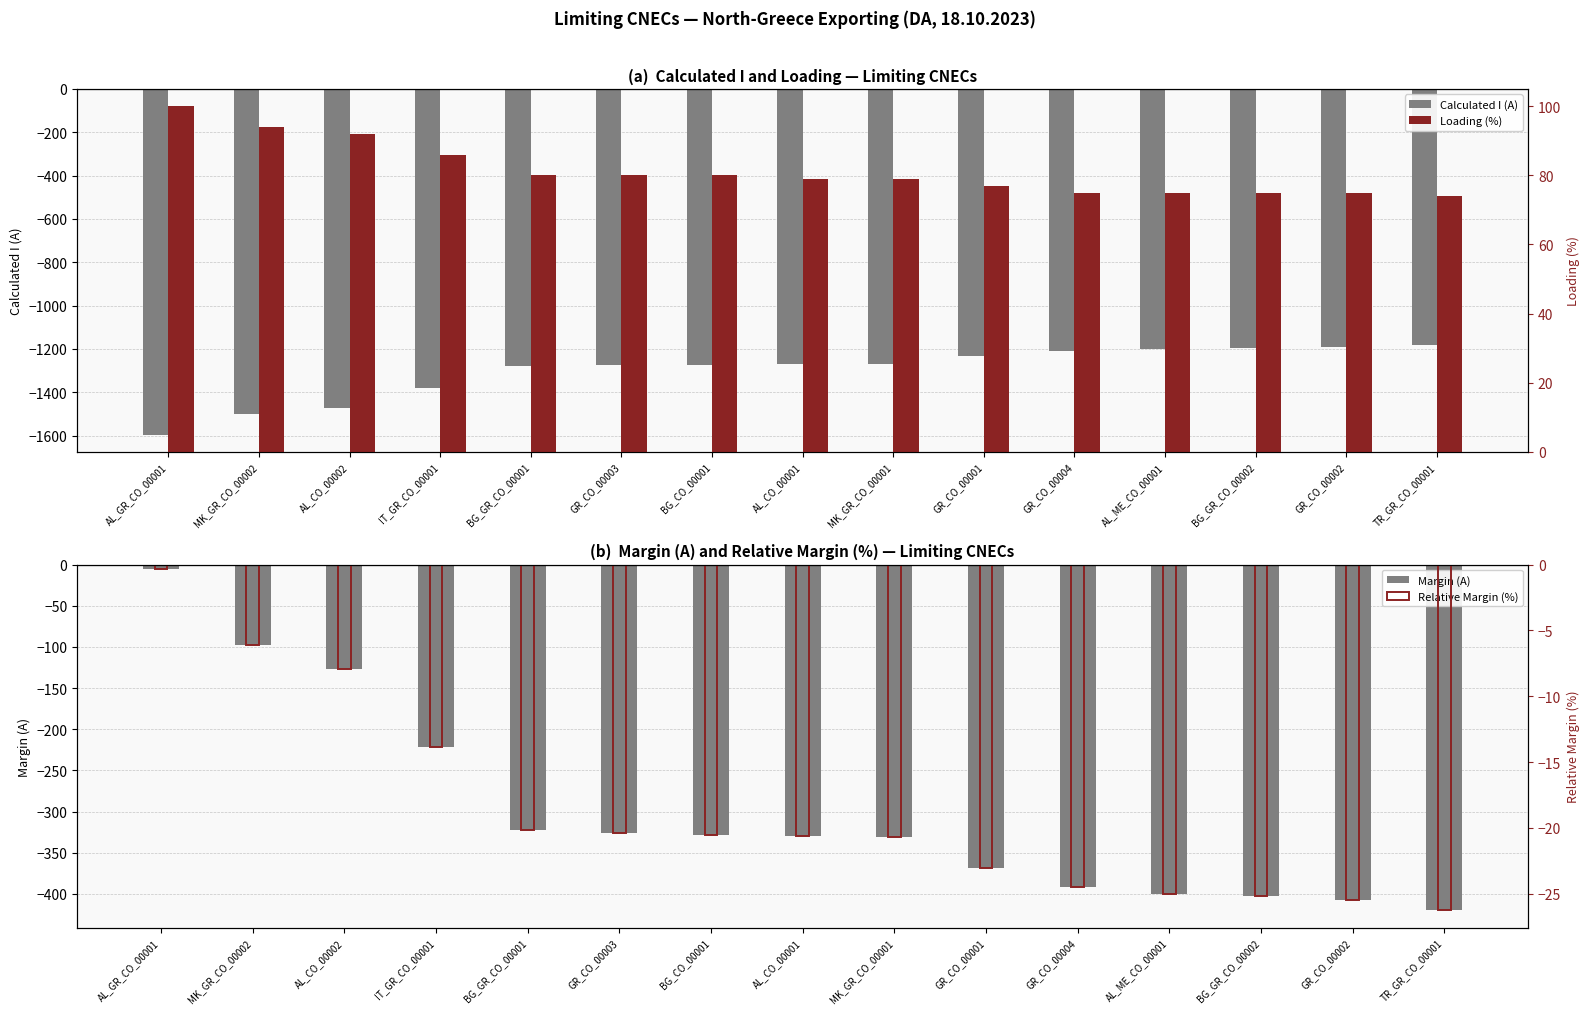

The value of Loading (%) at GR_CO_00001 is 77.0. True or false?

True